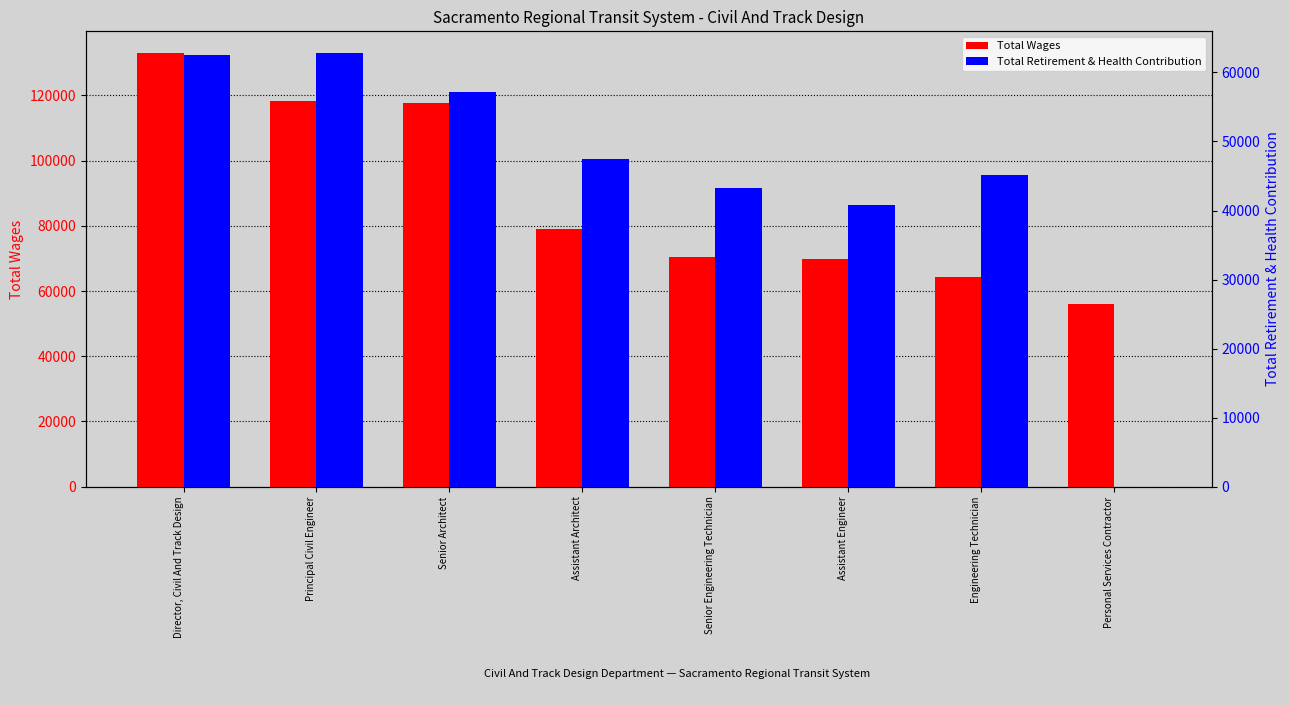

What is the maximum value for Total Wages?

132993